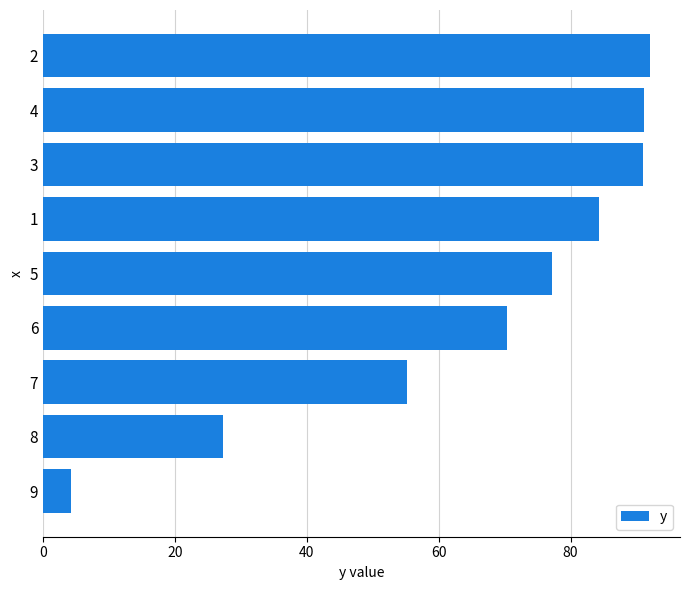

Does the chart contain any negative values?

No